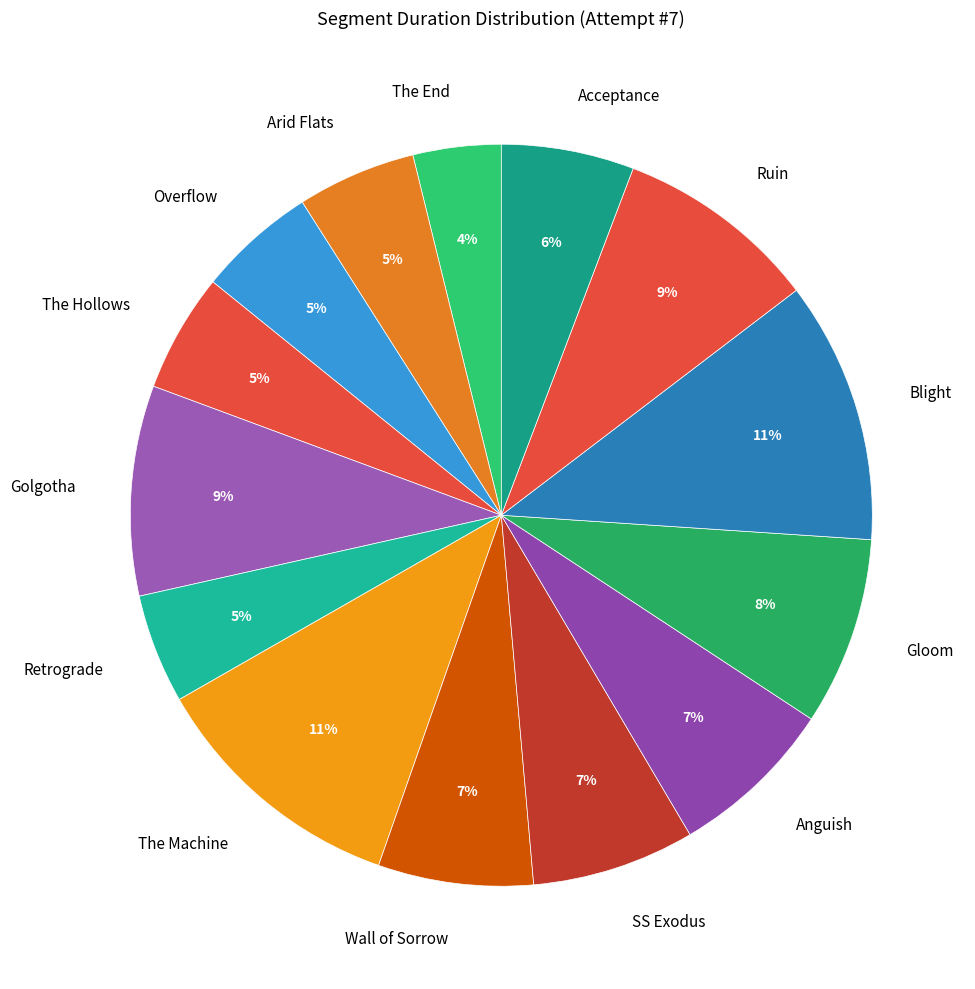

How many slices are in this pie chart?

14